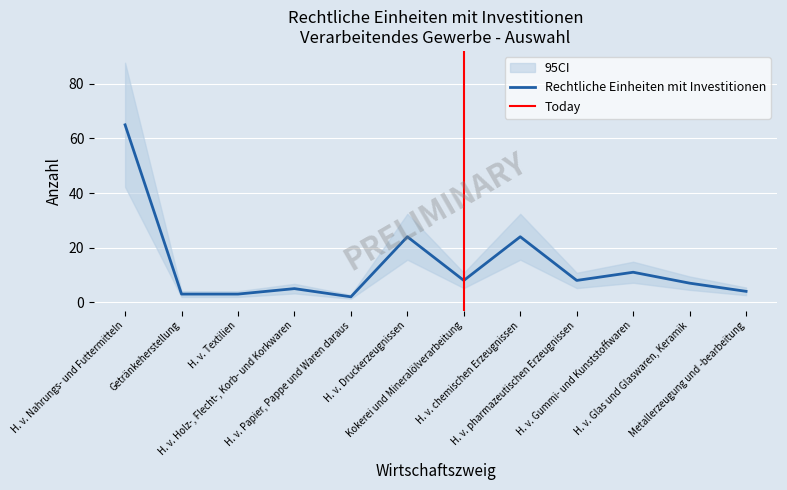

How many series are shown in this chart?

1